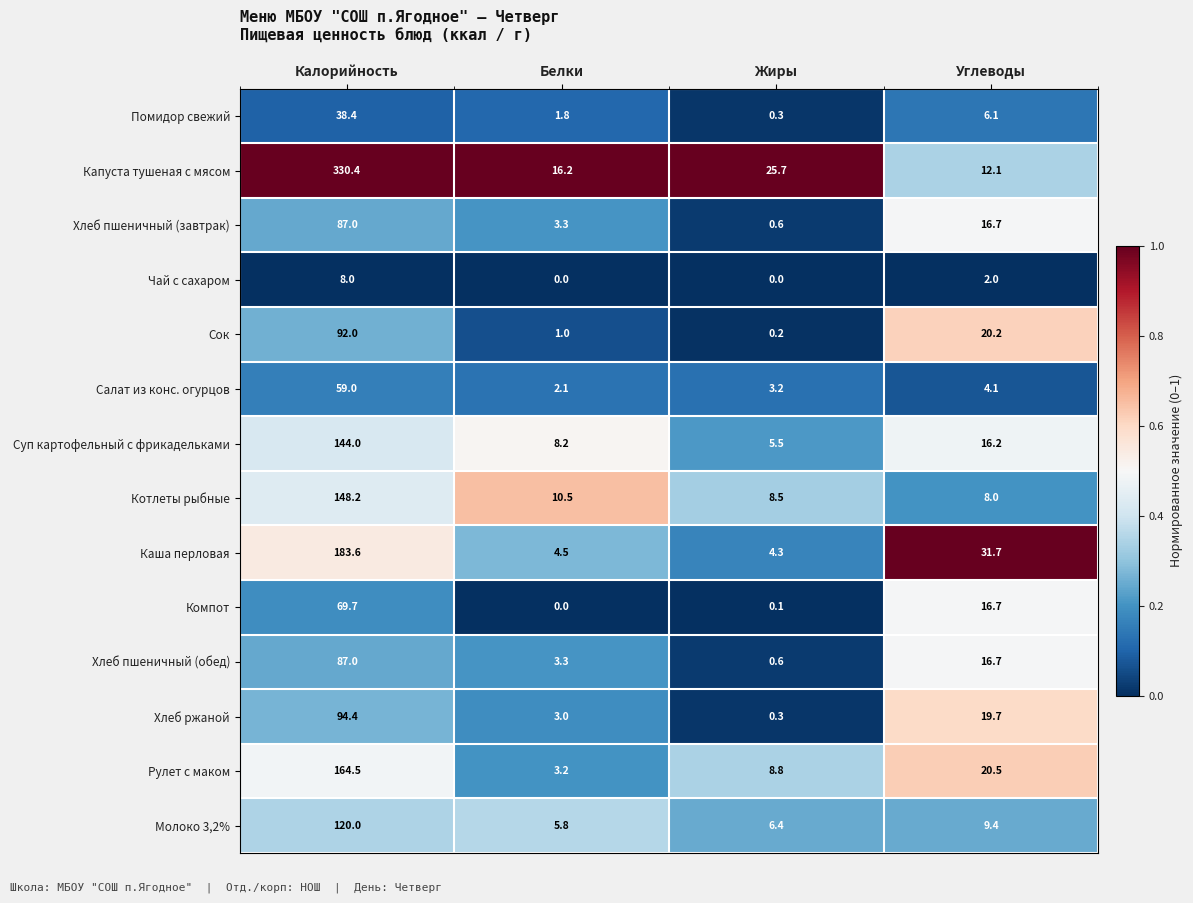

Count the number of categories in the chart.

4